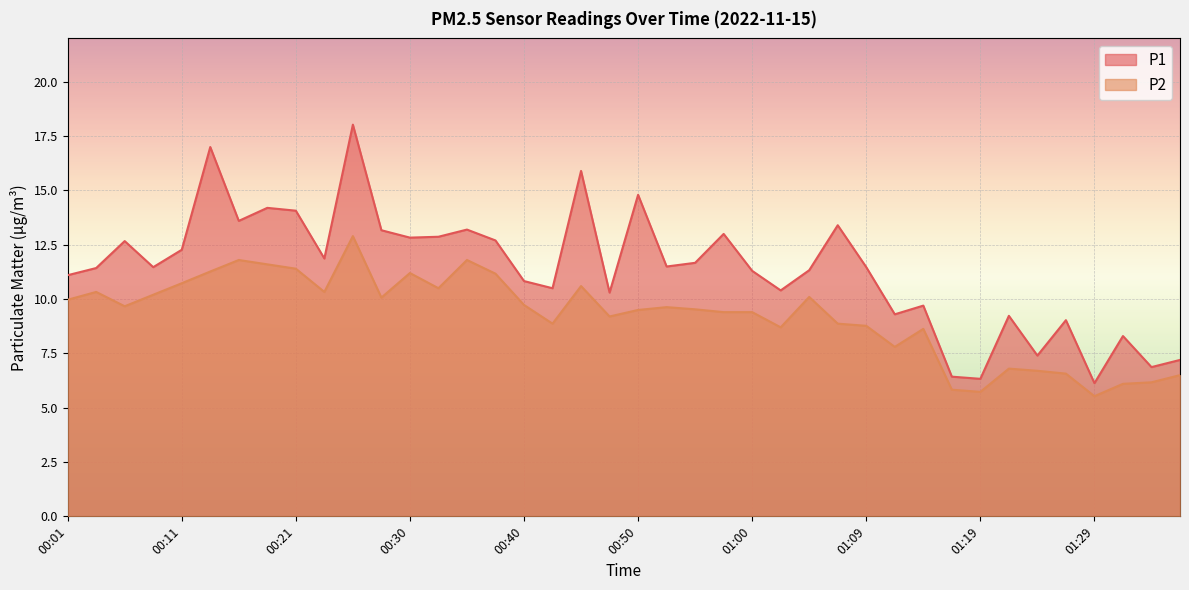

True or false: P2 and P1 cross at least once.

False